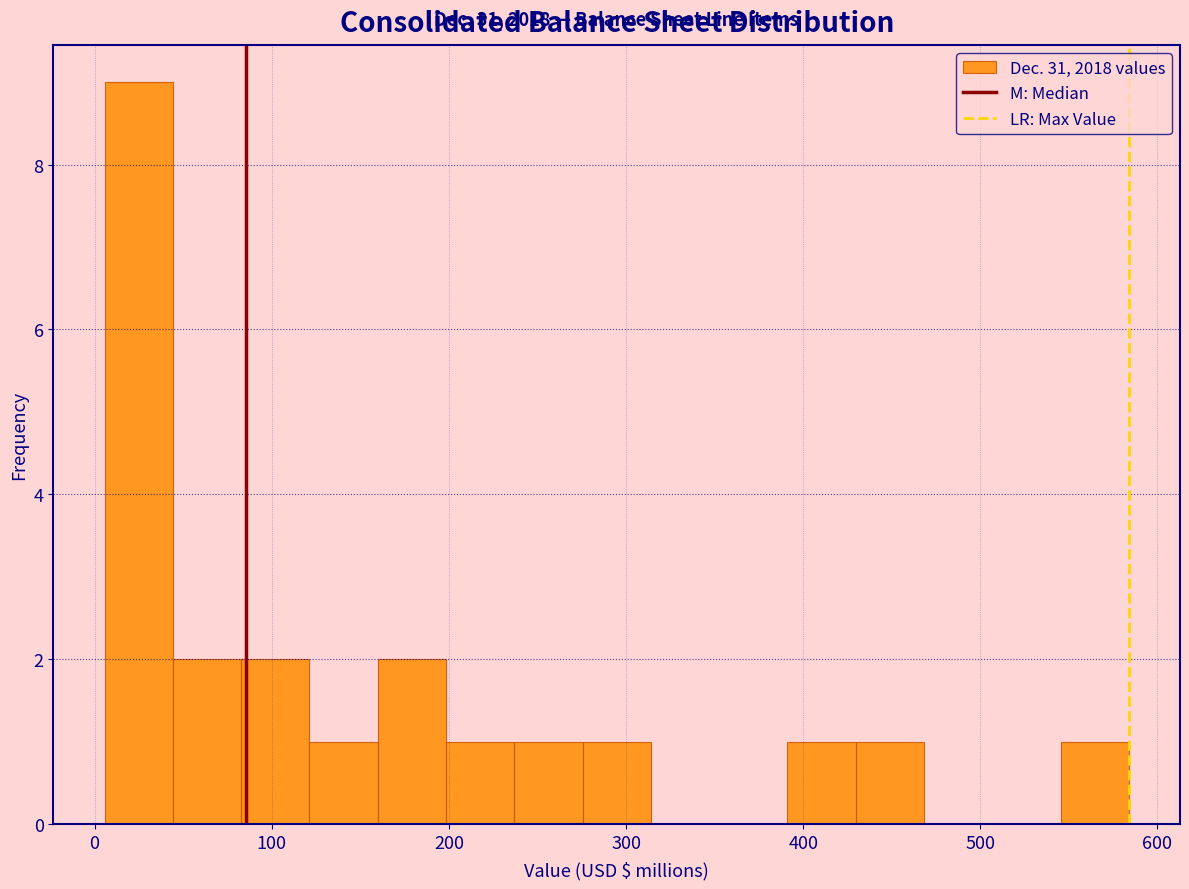

Read against the x-axis, roughly where is the centre of the tallest bar?

20